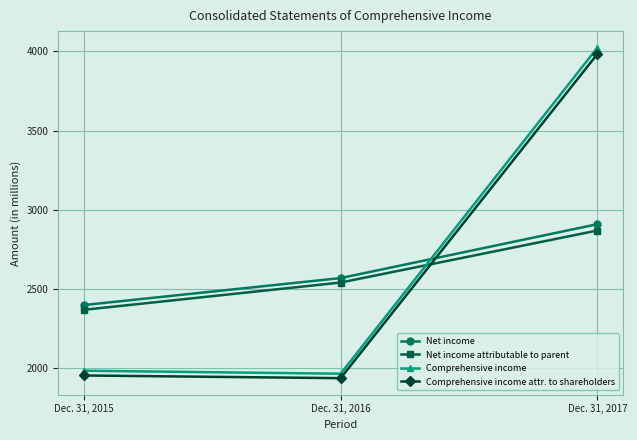

List the labels in order of Comprehensive income attr. to shareholders value, largest first.

Dec. 31, 2017, Dec. 31, 2015, Dec. 31, 2016